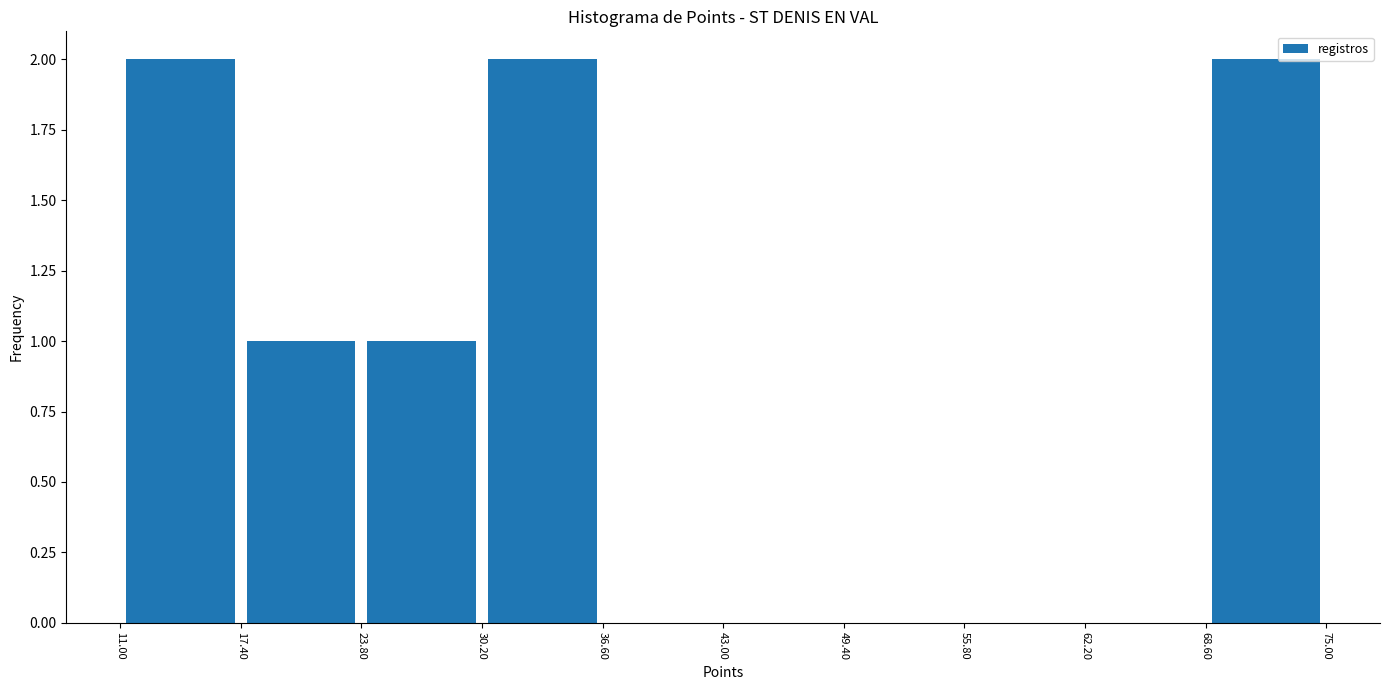

Reading left to right, transcribe this chart: for each bar, give the range it covers on the x-axis and its height. The values are not printed on the chart, so give them approximately, as read against the axis.

11.00 to 17.40: 2
17.40 to 23.80: 1
23.80 to 30.20: 1
30.20 to 36.60: 2
36.60 to 43.00: 0
43.00 to 49.40: 0
49.40 to 55.80: 0
55.80 to 62.20: 0
62.20 to 68.60: 0
68.60 to 75.00: 2